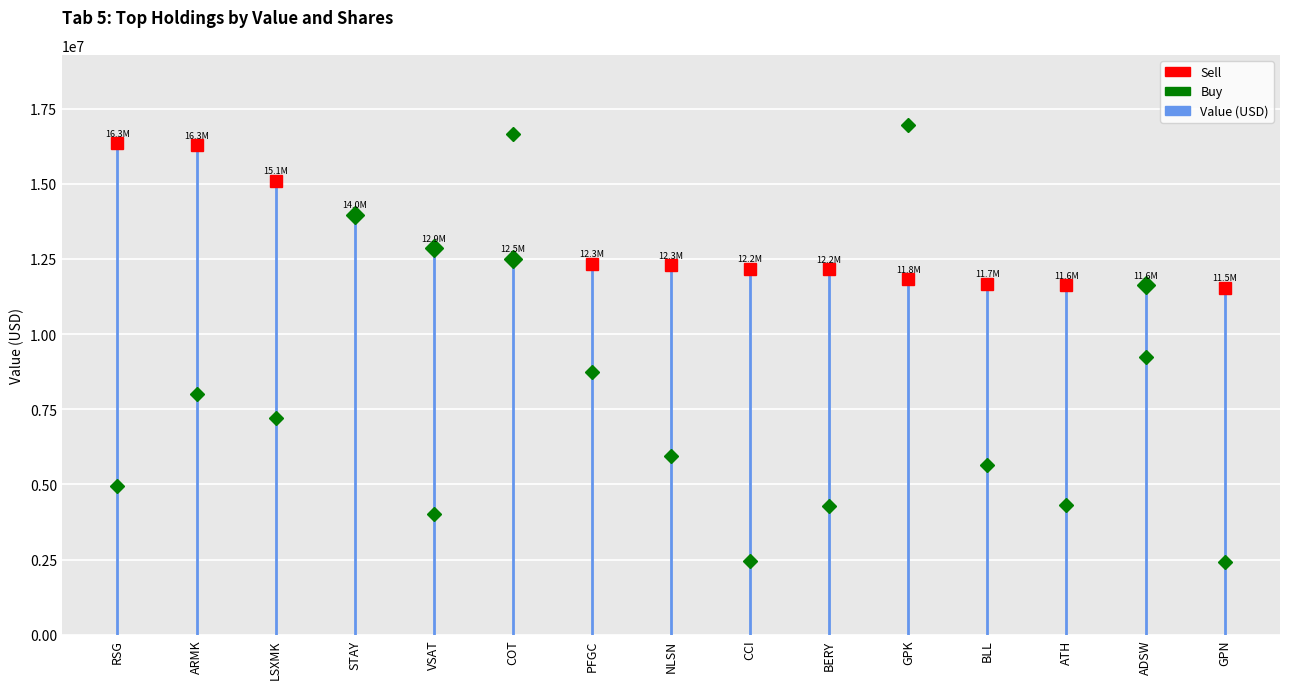

True or false: the data shows 26081458 at RSG.

False